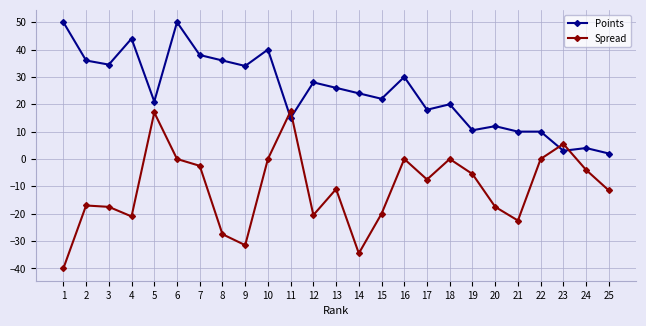

Reading right to left, list all the values displayed in this chart.

Points: 25=2.0	24=4.0	23=3.0	22=10.0	21=10.0	20=12.0	19=10.5	18=20.0	17=18.0	16=30.0	15=22.0	14=24.0	13=26.0	12=28.0	11=15.0	10=40.0	9=34.0	8=36.0	7=38.0	6=50.0	5=21.0	4=44.0	3=34.5	2=36.0	1=50.0
Spread: 25=-11.5	24=-4.0	23=5.5	22=0.0	21=-22.5	20=-17.5	19=-5.5	18=0.0	17=-7.5	16=0.0	15=-20.0	14=-34.5	13=-11.0	12=-20.5	11=17.5	10=0.0	9=-31.5	8=-27.5	7=-2.5	6=0.0	5=17.0	4=-21.0	3=-17.5	2=-17.0	1=-40.0